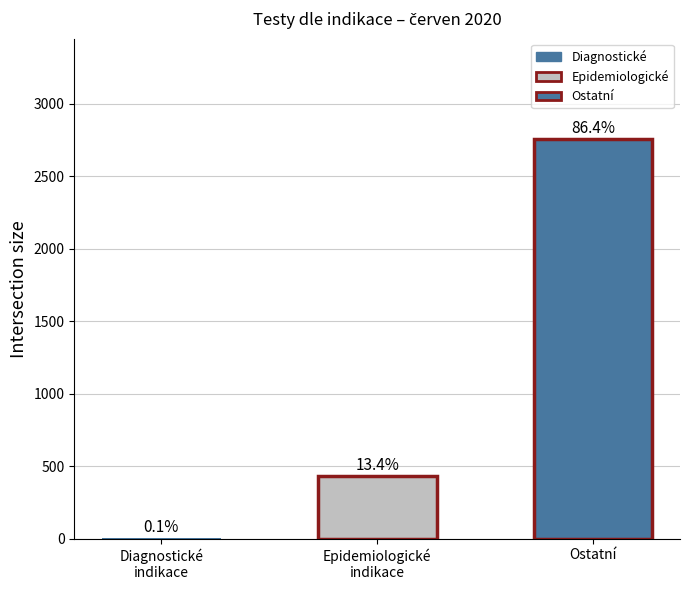

List the labels in order of value, largest first.

Ostatní, Epidemiologické
indikace, Diagnostické
indikace